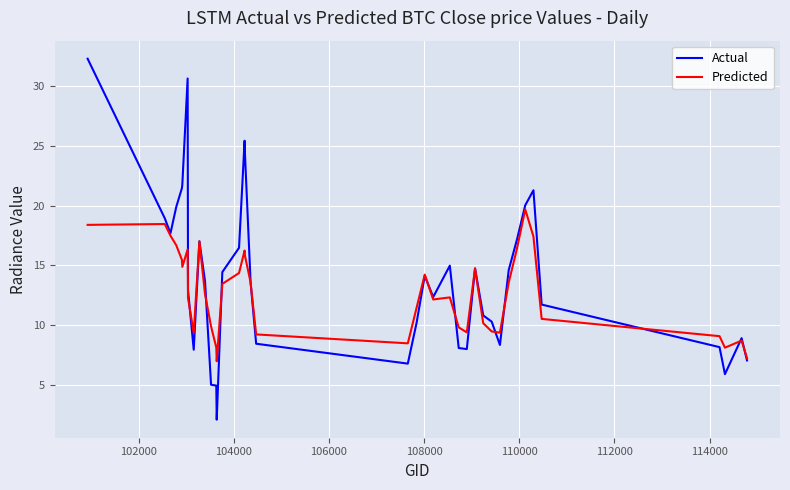

Is this an area chart (filled region under the line)?

No